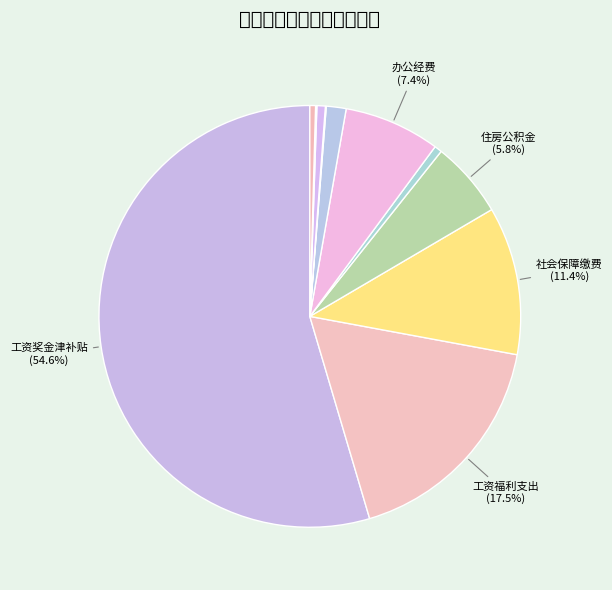

Does any single category account for the majority?

Yes